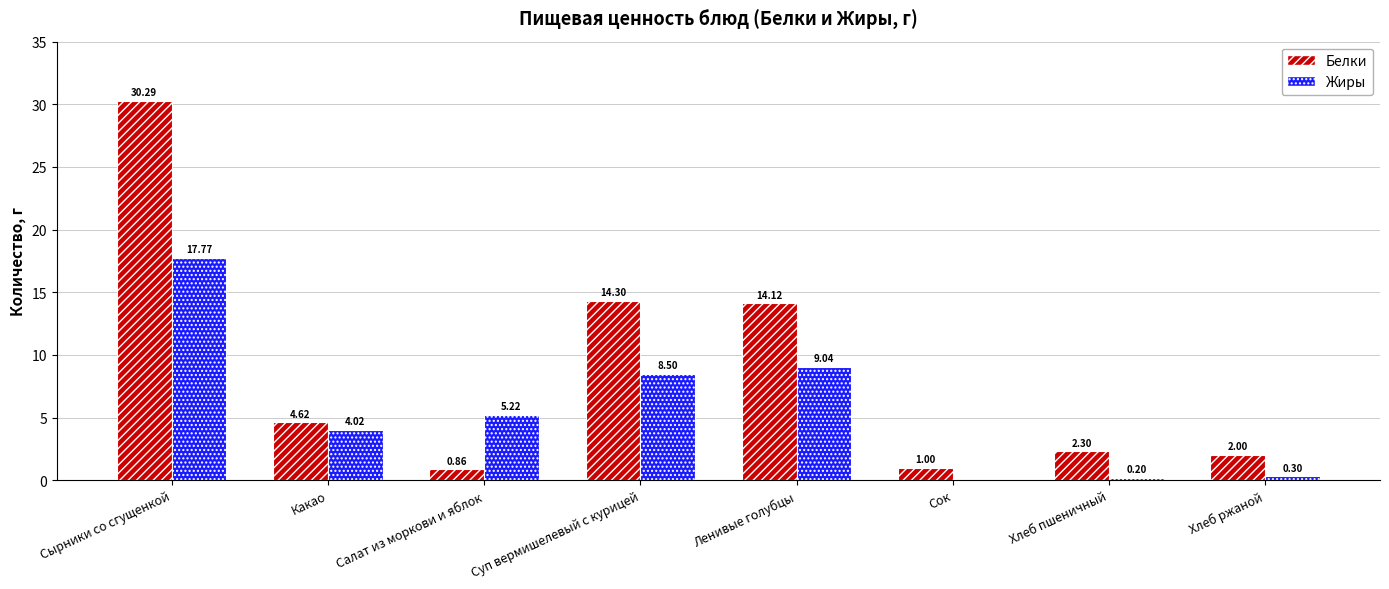

What is the approximate value of Жиры at Ленивые голубцы?

9.0